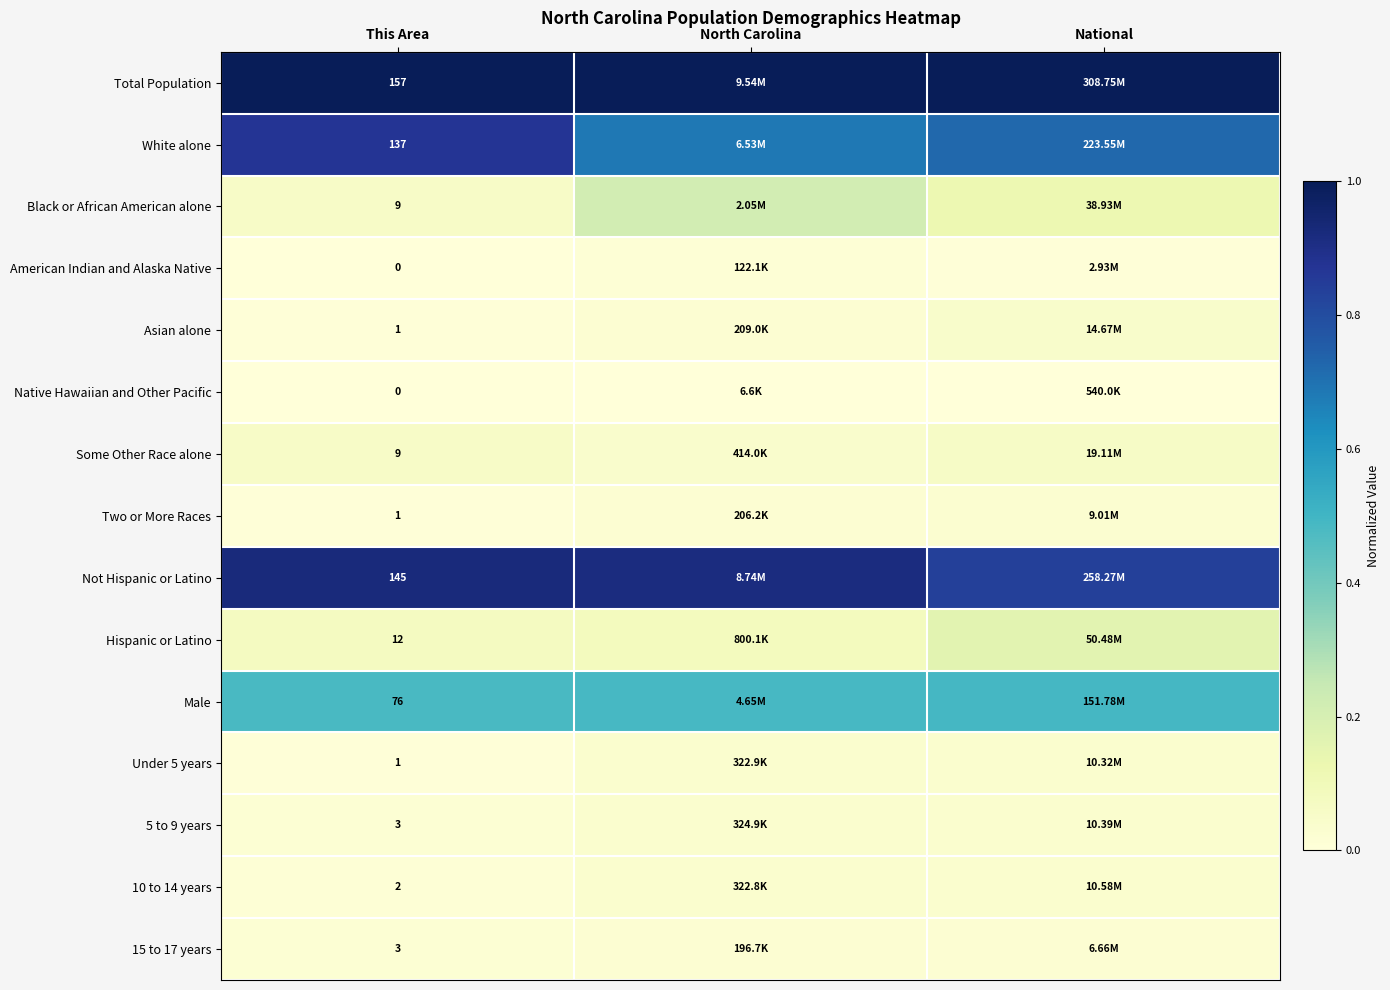

What is the sum of all 10 to 14 years values?

0.1